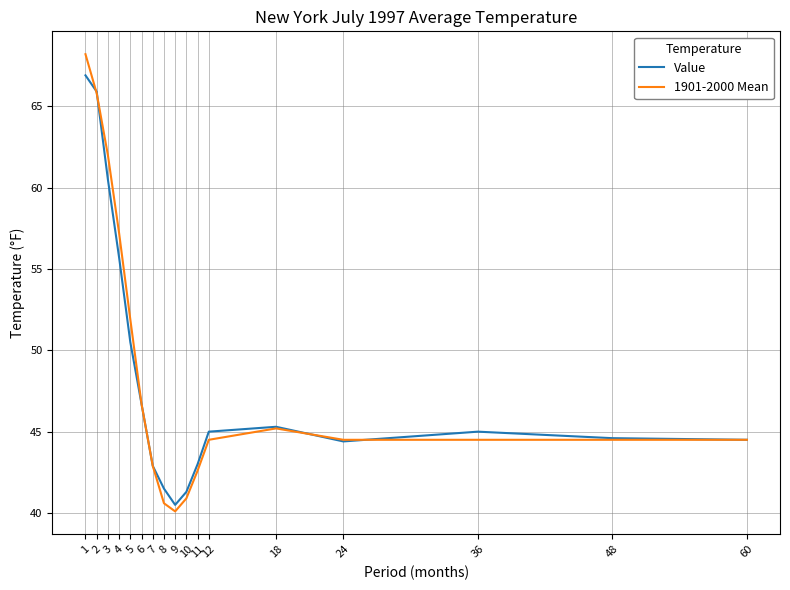

Which category has the highest value across all series?

1